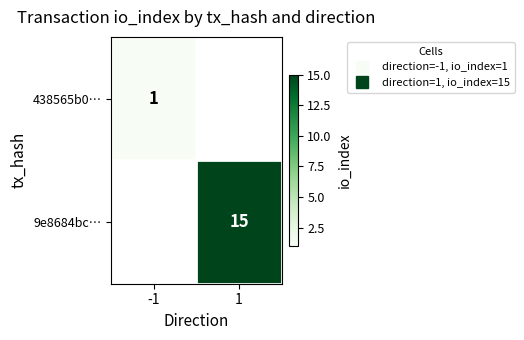

How many positive values does the 438565b0… series have?

1